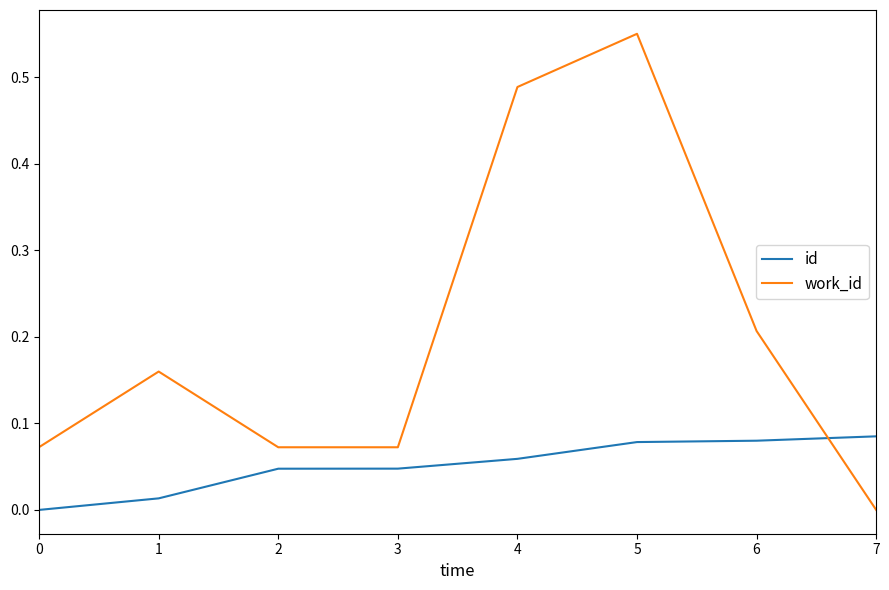

Is it true that id equals 0.0 at 3?

True